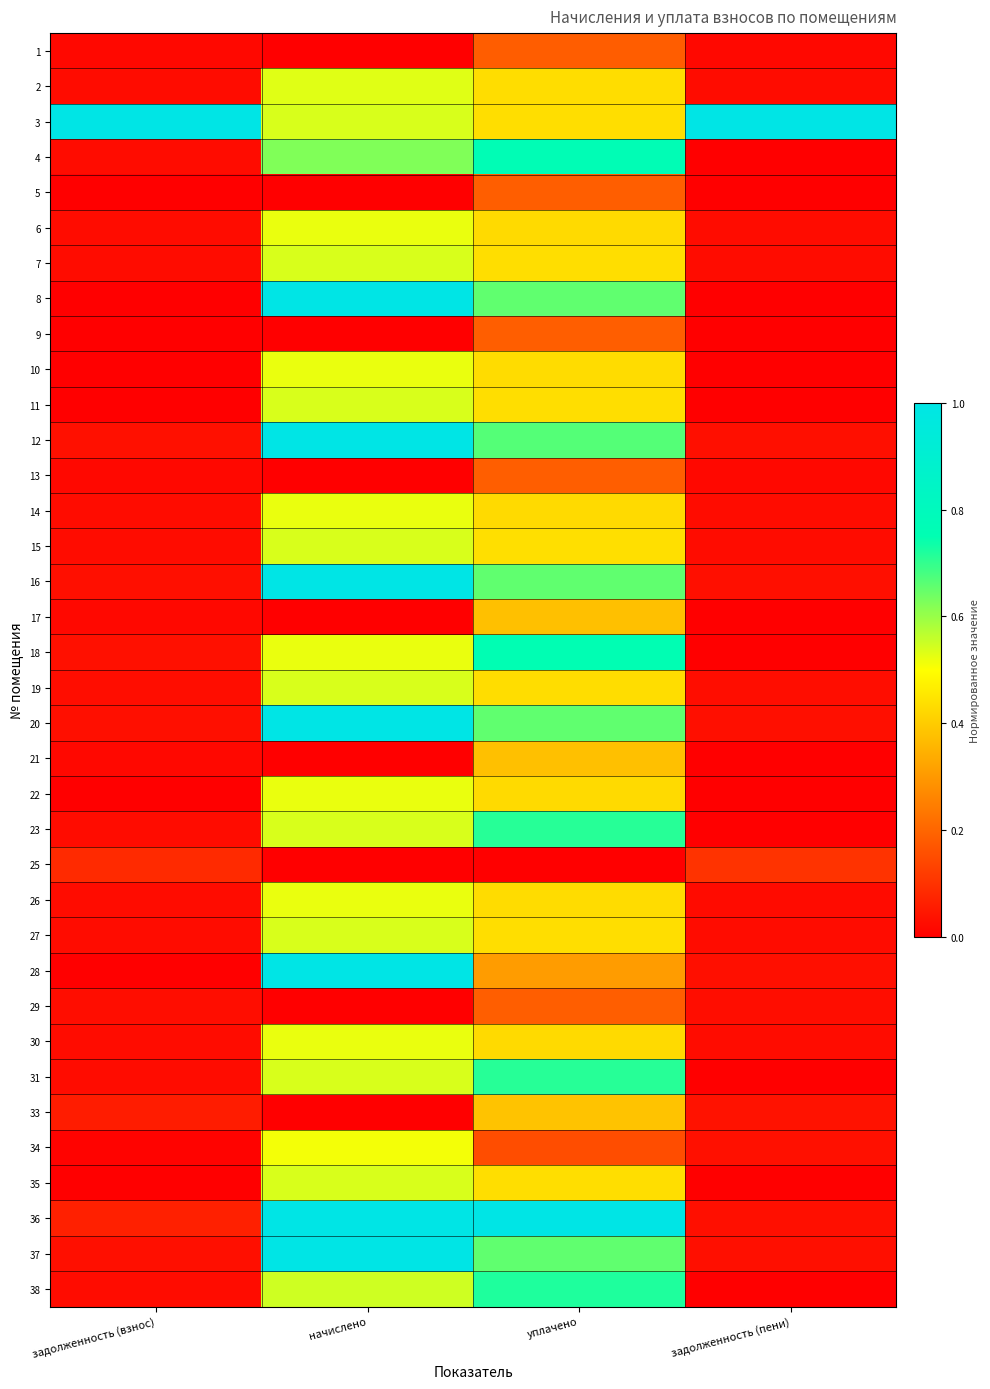

What is the difference between the highest and lowest values at уплачено?

1.0